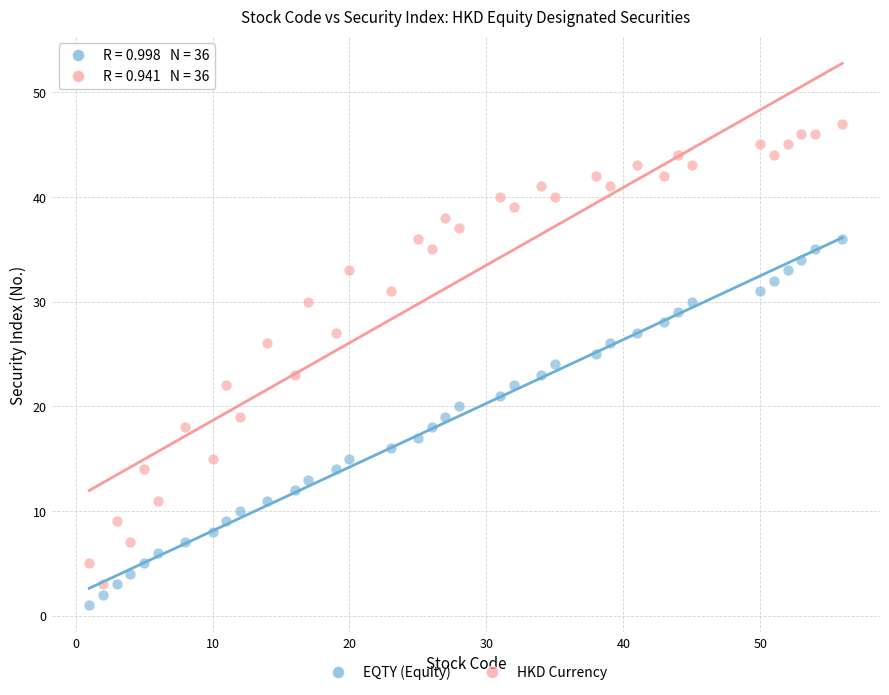

Which series contains the highest Y value?

HKD Currency